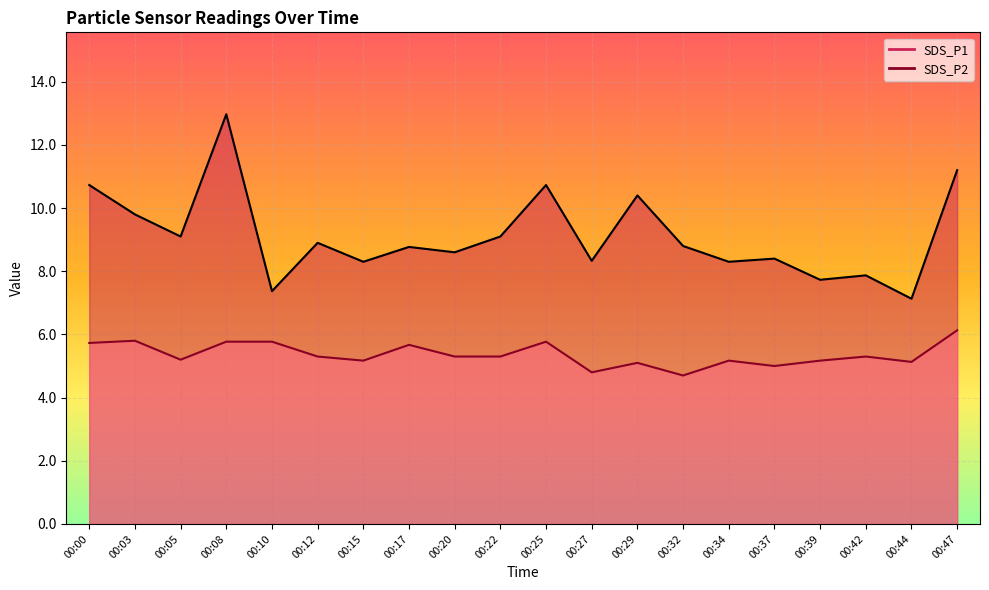

Reading right to left, list all the values displayed in this chart.

SDS_P1: 00:47=11.2	00:44=7.1	00:42=7.9	00:39=7.7	00:37=8.4	00:34=8.3	00:32=8.8	00:29=10.4	00:27=8.3	00:25=10.7	00:22=9.1	00:20=8.6	00:17=8.8	00:15=8.3	00:12=8.9	00:10=7.4	00:08=13.0	00:05=9.1	00:03=9.8	00:00=10.7
SDS_P2: 00:47=6.1	00:44=5.1	00:42=5.3	00:39=5.2	00:37=5.0	00:34=5.2	00:32=4.7	00:29=5.1	00:27=4.8	00:25=5.8	00:22=5.3	00:20=5.3	00:17=5.7	00:15=5.2	00:12=5.3	00:10=5.8	00:08=5.8	00:05=5.2	00:03=5.8	00:00=5.7